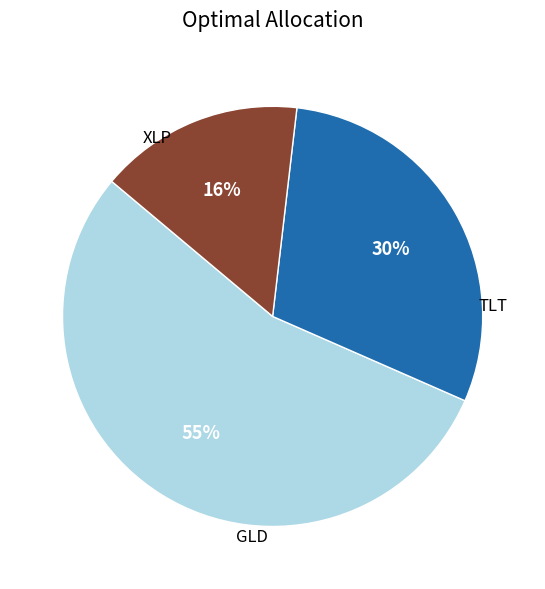

Does any single category account for the majority?

Yes